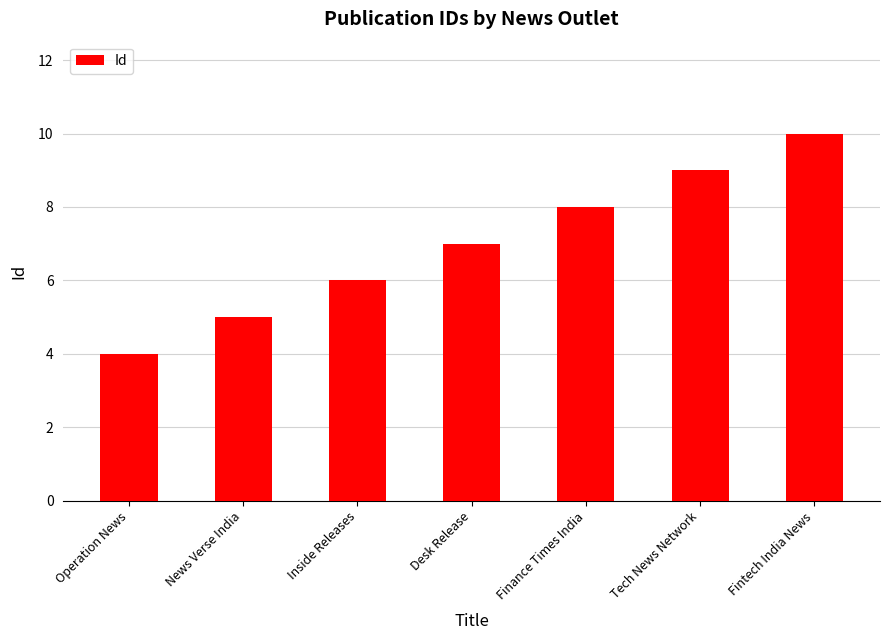

True or false: the data shows 5 at News Verse India.

True